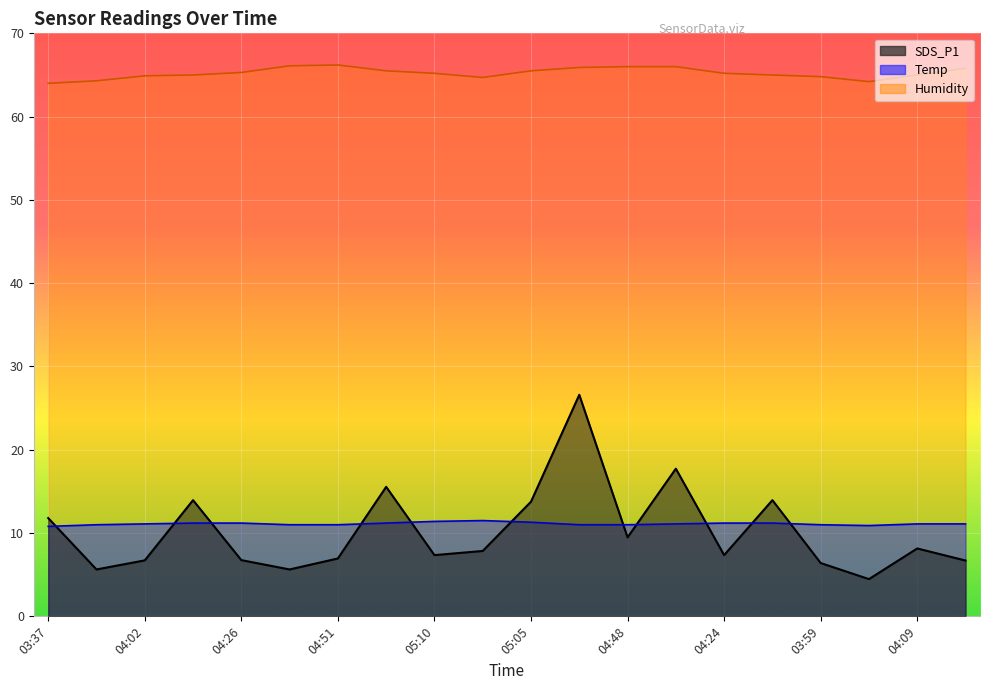

What is the label of the 1st point from the left?

03:37